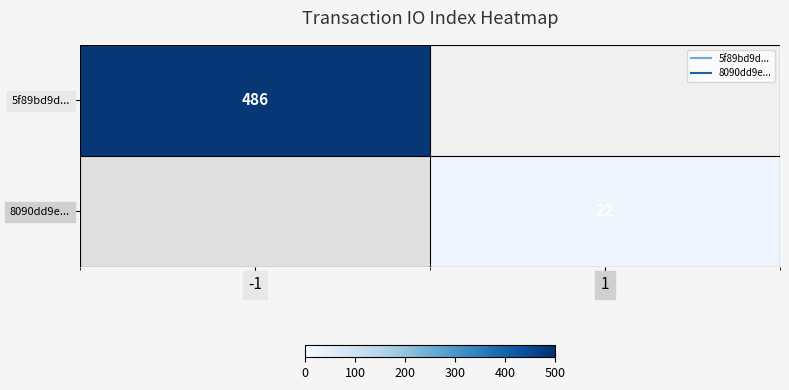

True or false: 8090dd9e... has a value of 22.0 at 1.

True